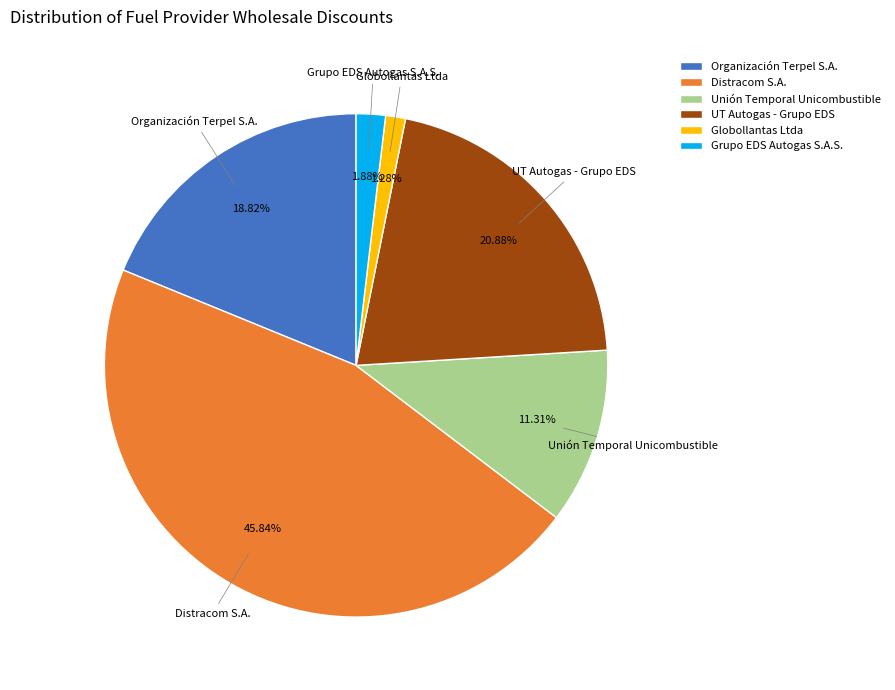

Which category has the smallest portion of the pie?

Globollantas Ltda